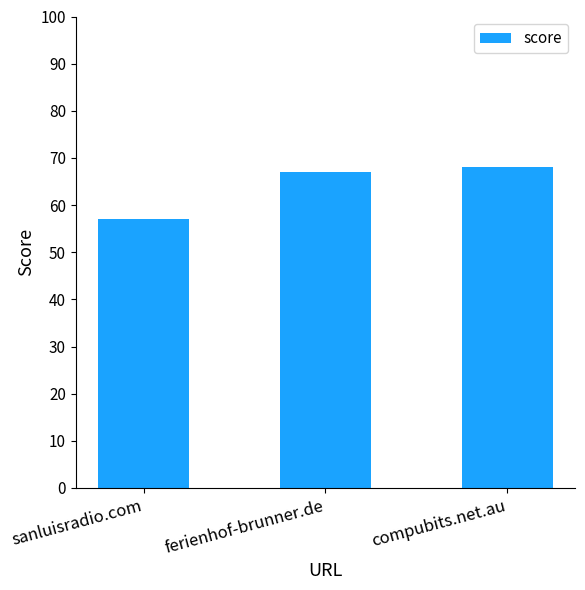

What is the approximate value at ferienhof-brunner.de, to the nearest 10?

70